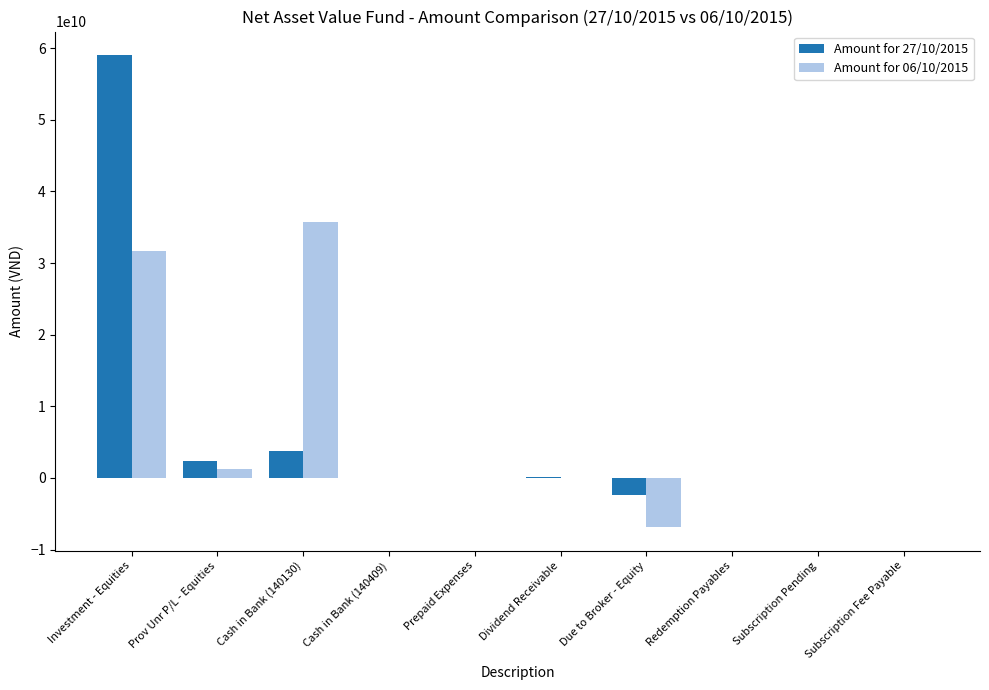

Read the Amount for 27/10/2015 value at Prepaid Expenses, to the nearest 10.

2826090